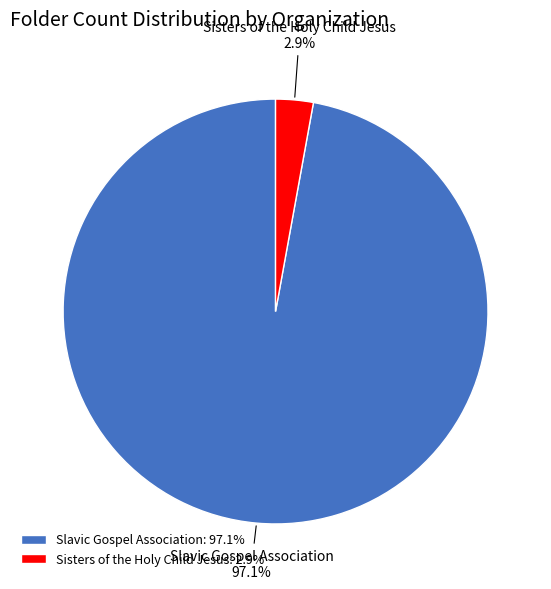

Count the number of slices in the pie.

2